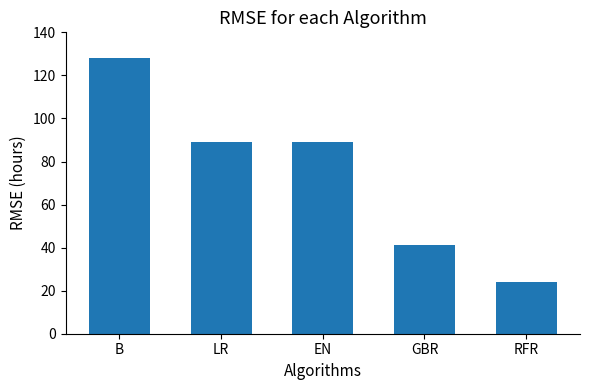

Which has a higher value, LR or B?

B